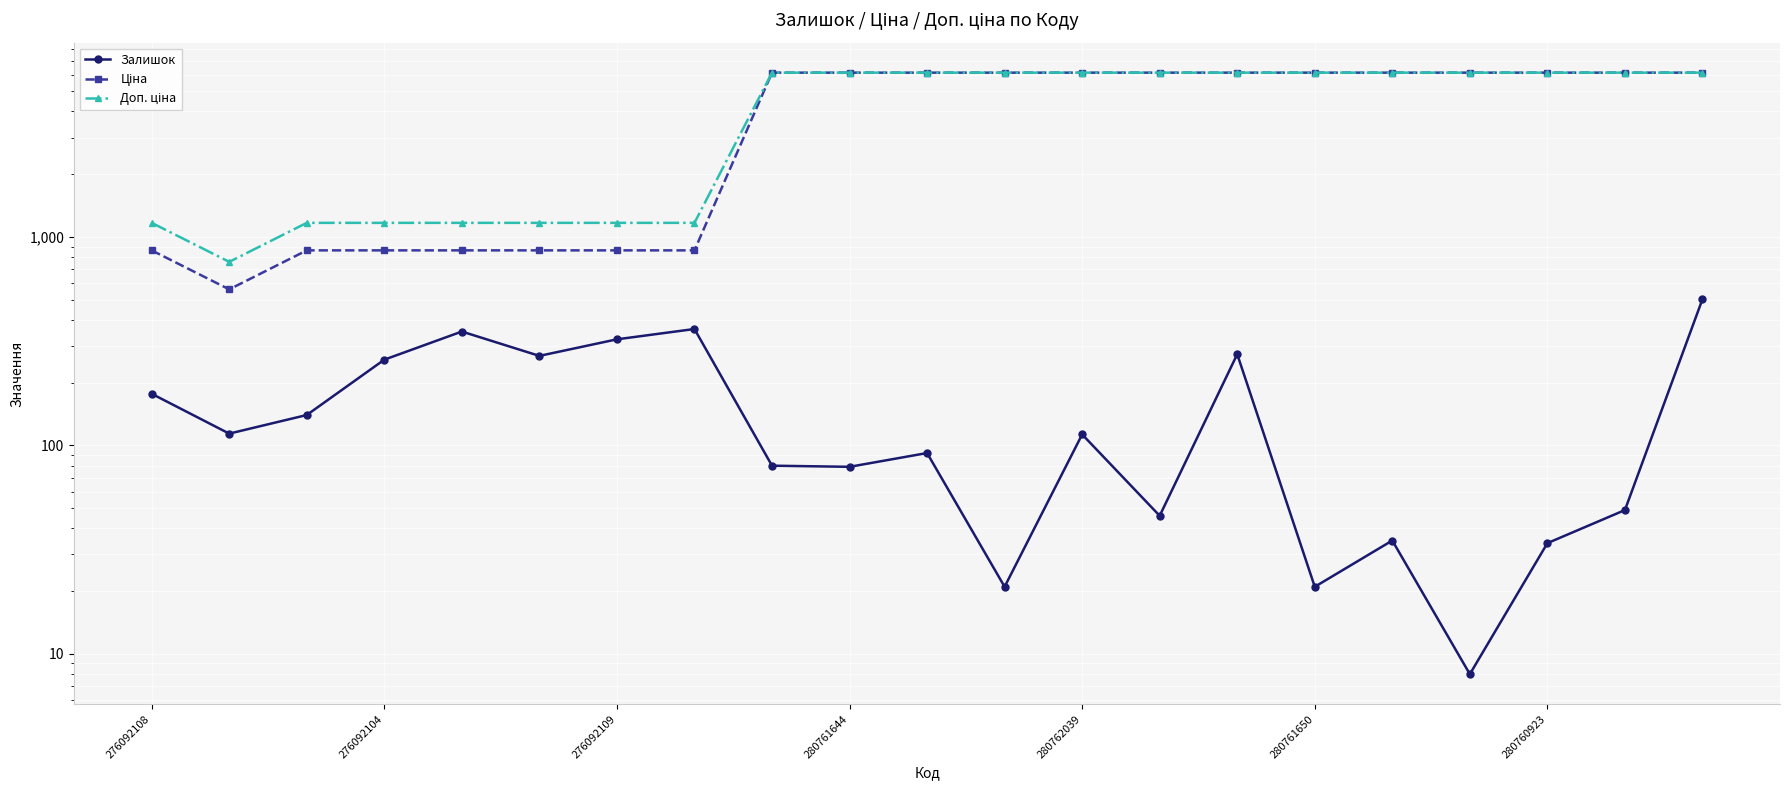

Reading left to right, extract all data points from this chart.

Залишок: 177.0	114.0	140.0	258.0	352.0	269.0	323.0	362.0	80.0	79.0	92.0	21.0	113.0	46.0	274.0	21.0	35.0	8.0	34.0	49.0	503.0
Ціна: 862.8	560.8	862.8	862.8	862.8	862.8	862.8	862.8	6143.2	6143.2	6143.2	6143.2	6143.2	6143.2	6143.2	6143.2	6143.2	6143.2	6143.2	6143.2	6143.2
Доп. ціна: 1169.2	760.0	1169.2	1169.2	1169.2	1169.2	1169.2	1169.2	6143.2	6143.2	6143.2	6143.2	6143.2	6143.2	6143.2	6143.2	6143.2	6143.2	6143.2	6143.2	6143.2